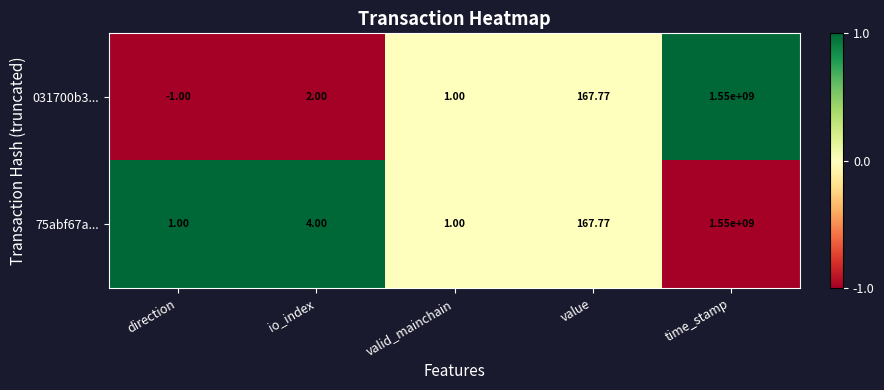

Where is 031700b3... nearest to the value 774999999?

value